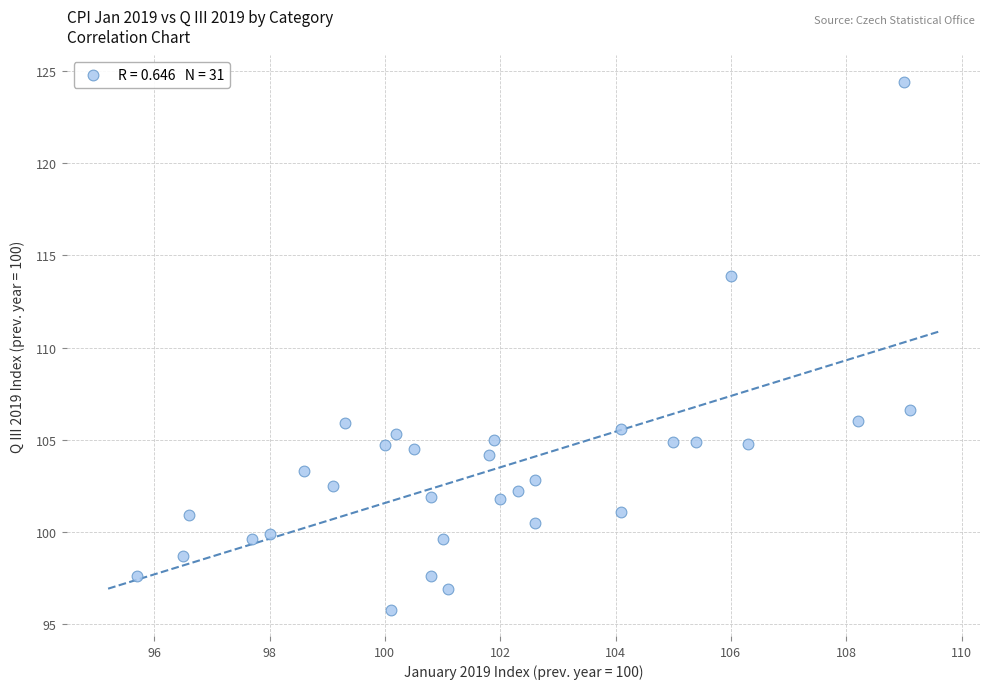

What Y value in the scatter plot is closest to 110?

106.6